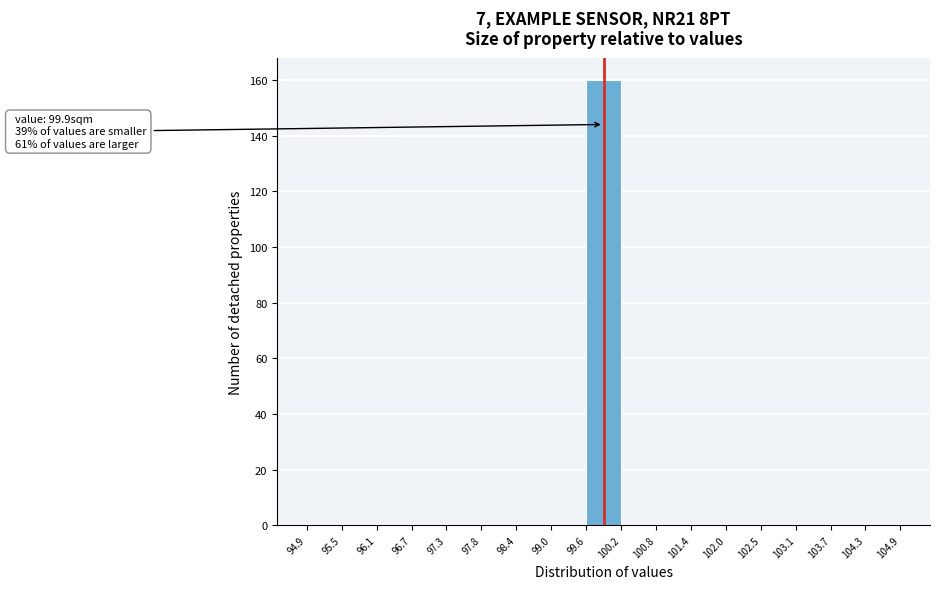

Which range on the x-axis has the tallest bar?

99.6 to 100.2